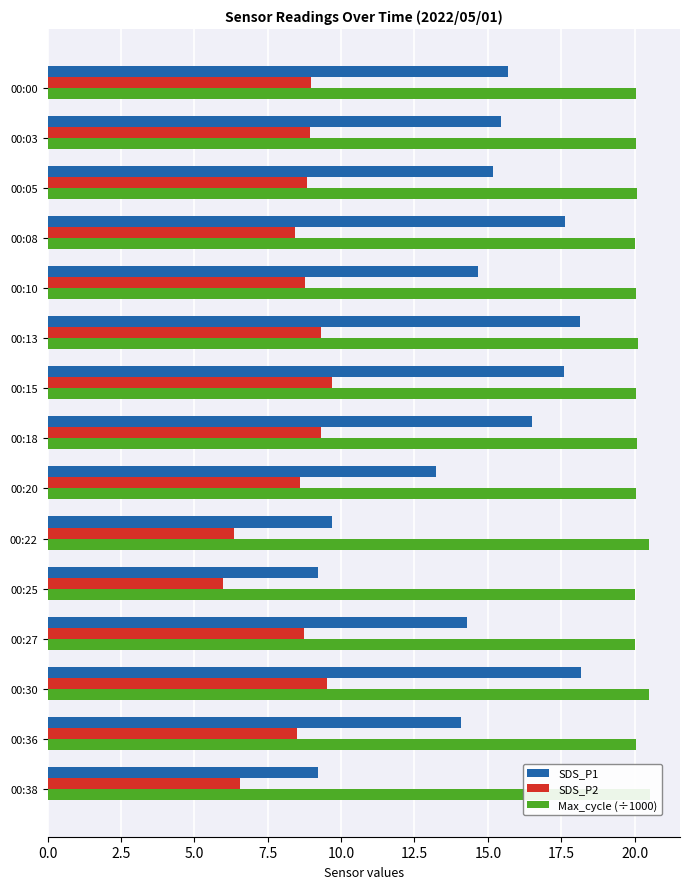

Reading left to right, extract all data points from this chart.

SDS_P1: 15.7	15.4	15.2	17.6	14.7	18.1	17.6	16.5	13.2	9.7	9.2	14.3	18.2	14.1	9.2
SDS_P2: 9.0	8.9	8.8	8.4	8.8	9.3	9.7	9.3	8.6	6.3	6.0	8.7	9.5	8.5	6.6
Max_cycle (÷1000): 20.1	20.1	20.1	20.0	20.1	20.1	20.0	20.1	20.0	20.5	20.0	20.0	20.5	20.0	20.5